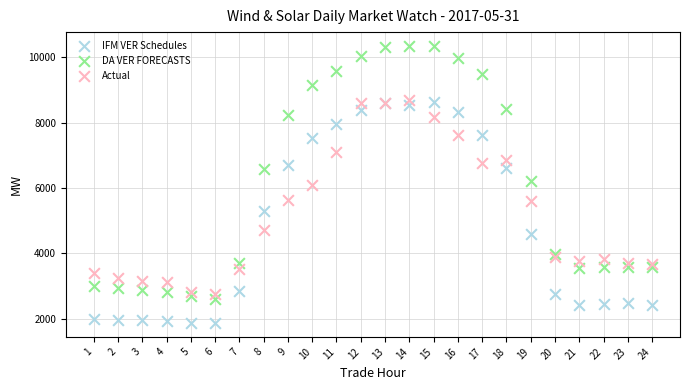

Which series has the largest Y range (max minus min)?

DA VER FORECASTS